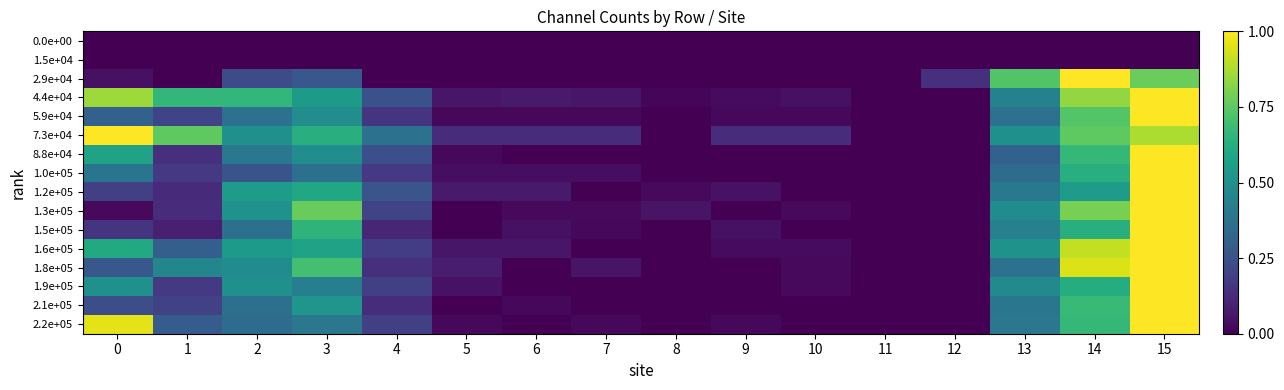

Which series has the largest total across all categories?

7.3e+04